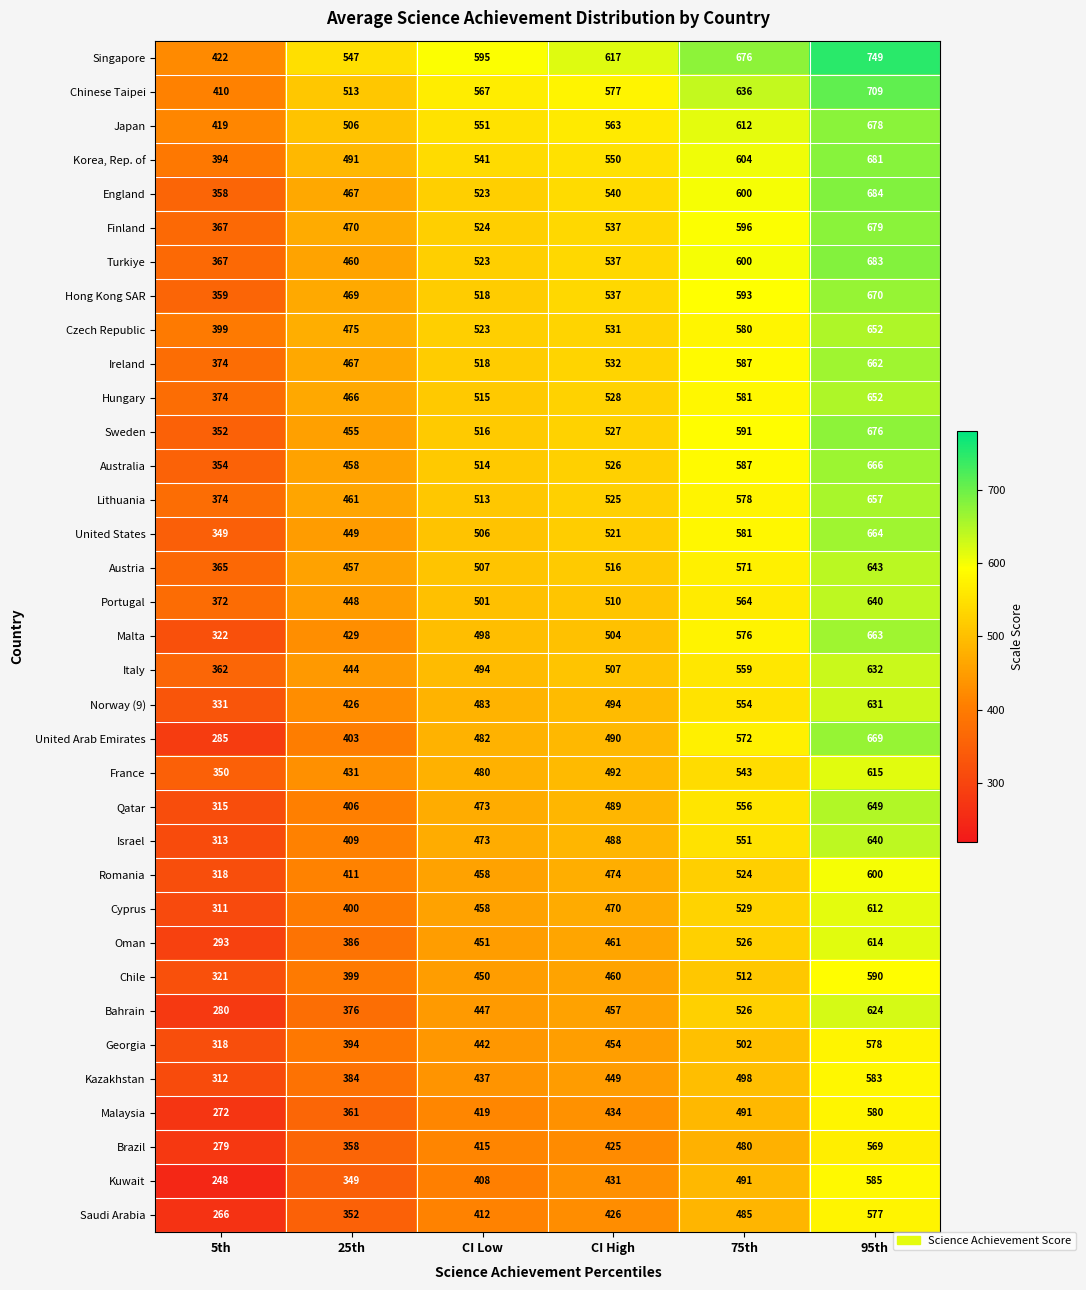

Is it true that Bahrain equals 281 at CI High?

False